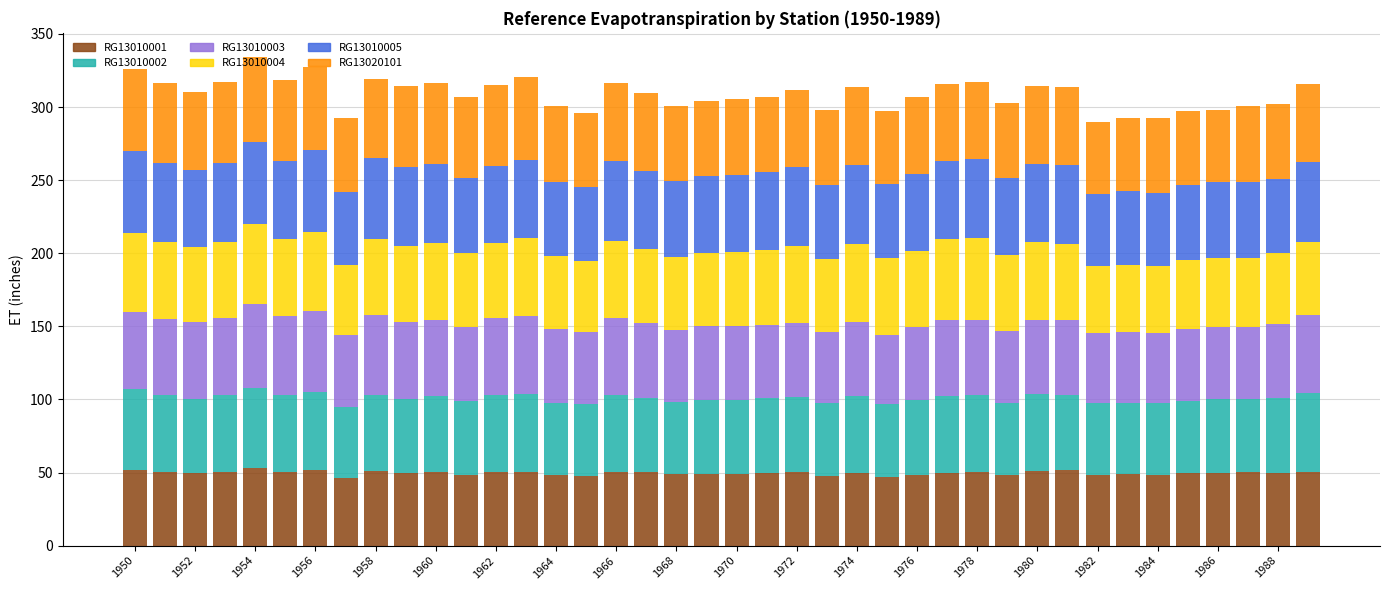

How many data points does each series have?

40